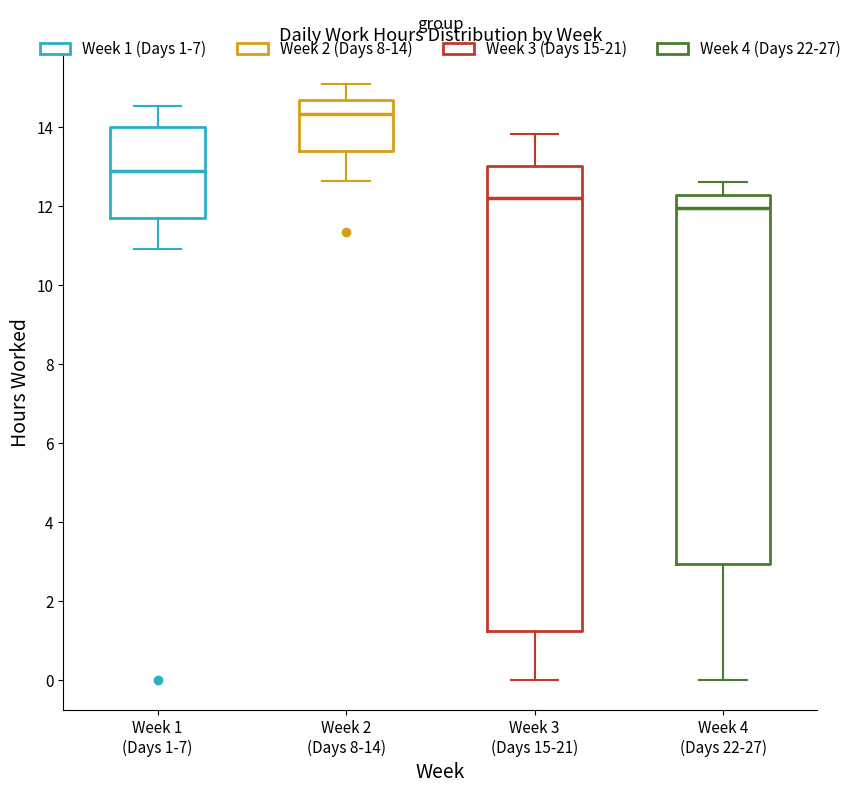

Which box's median line is the lowest?

Week 4 (Days 22-27)